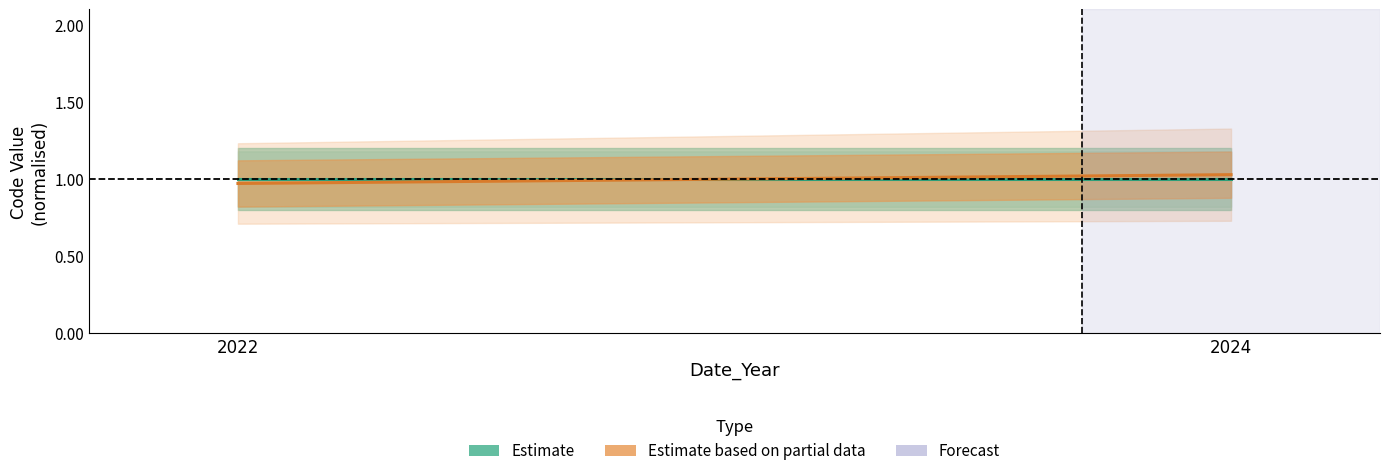

What is the smallest value displayed?

1.0